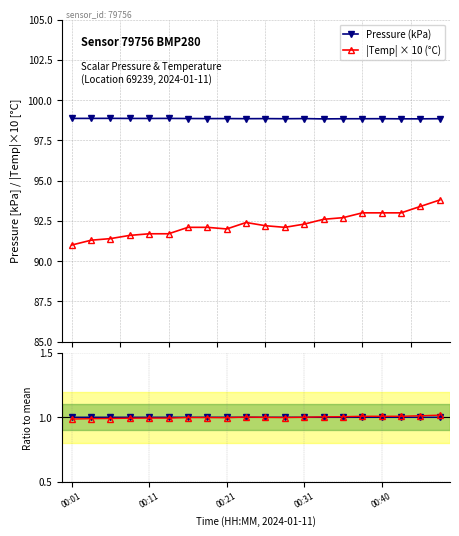

Rank the series at 14 from highest to lowest value.

Pressure (kPa), |Temp| × 10 (°C), Temp ratio, Pressure ratio